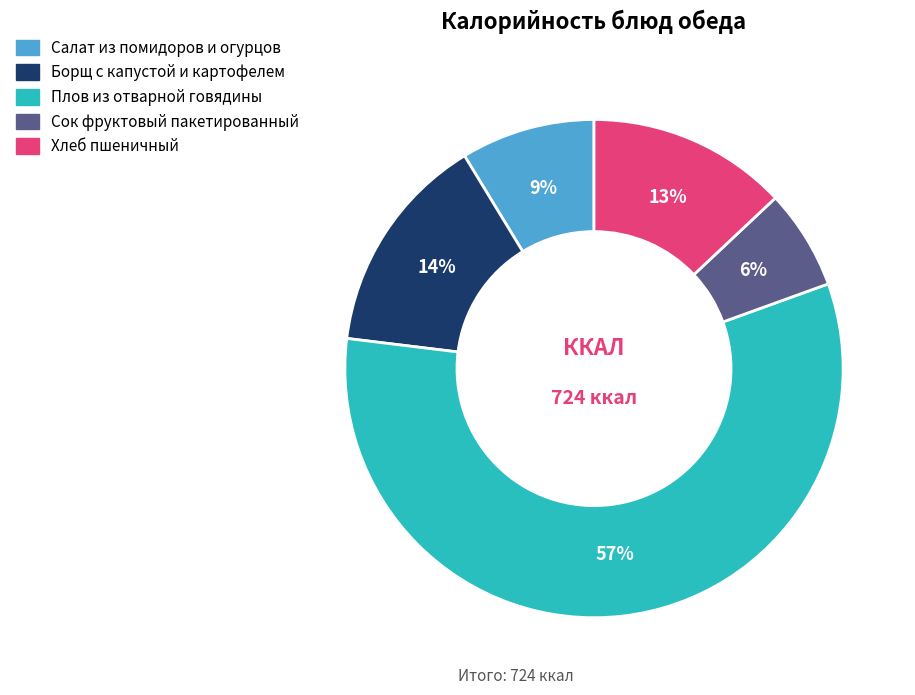

To the nearest percent, what percentage of the pie is Сок фруктовый пакетированный?

6%